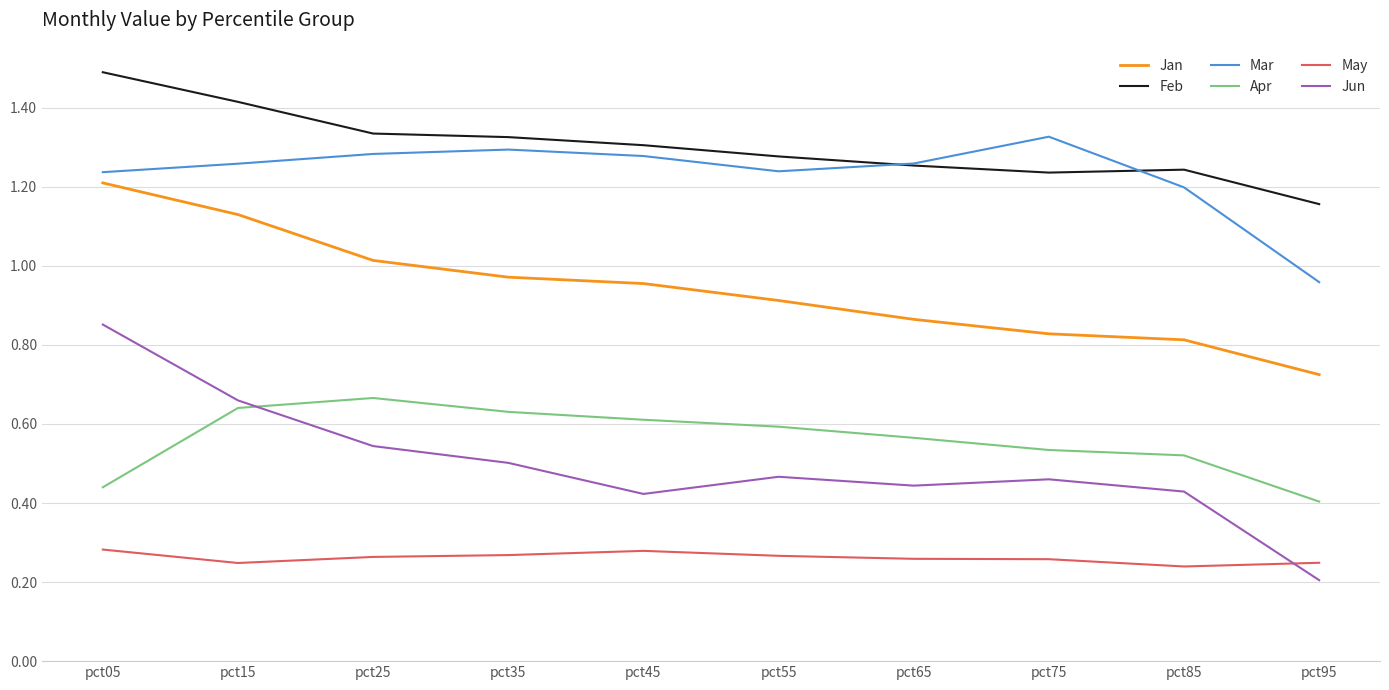

Rank the series by their maximum value, from lowest to highest.

May, Apr, Jun, Jan, Mar, Feb